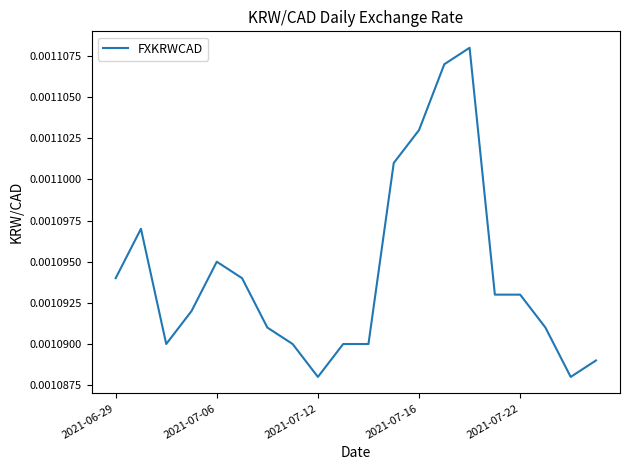

Does the chart display data point markers on the line(s)?

No